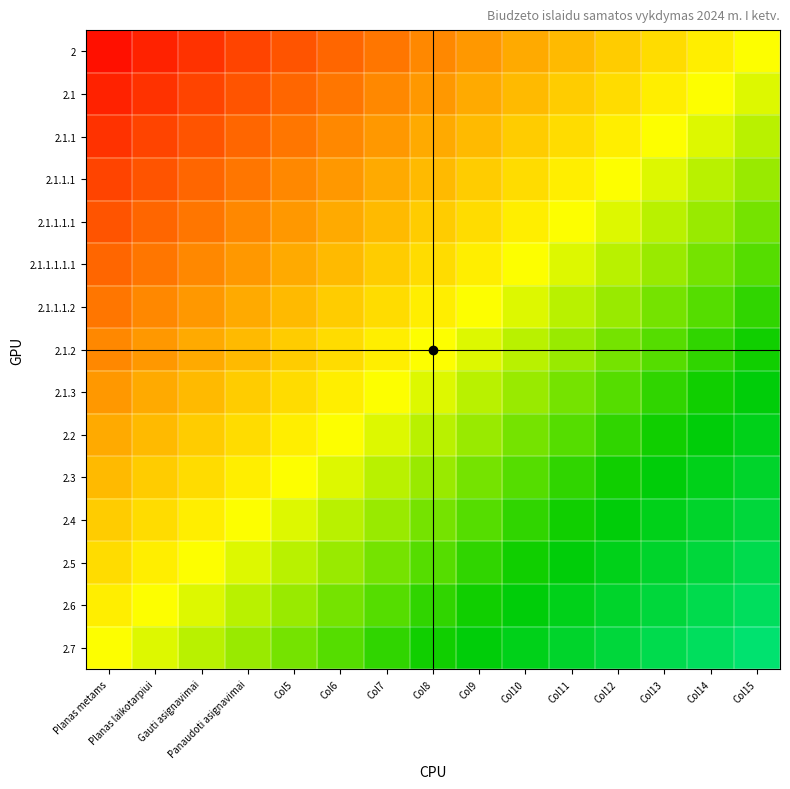

Which series changed the most between Gauti asignavimai and Col6?

2